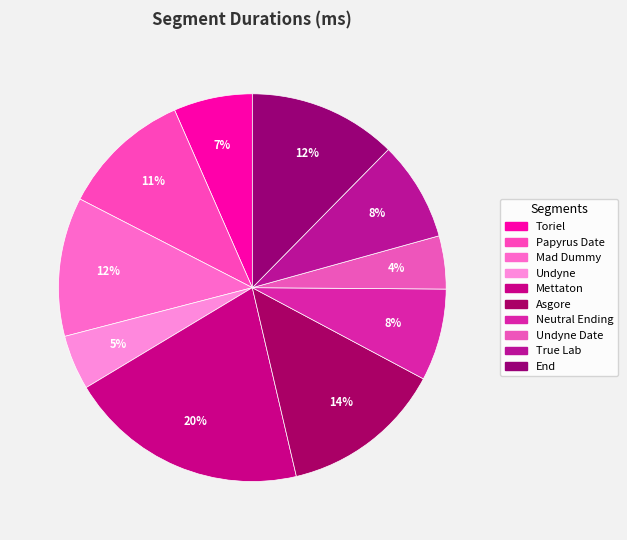

Does Undyne represent more than half of the total?

No